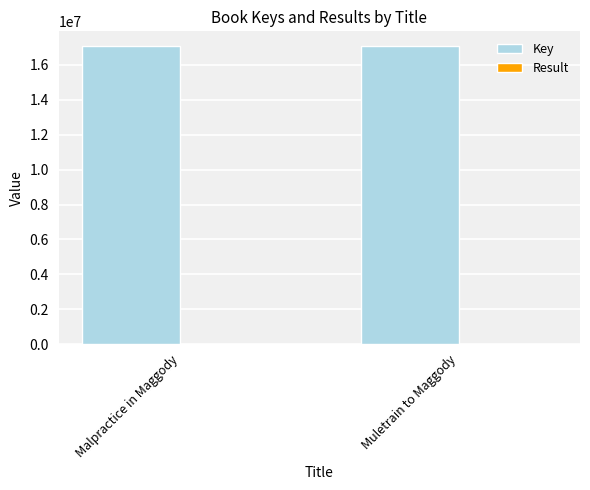

What is the maximum value shown in the chart?

17063117